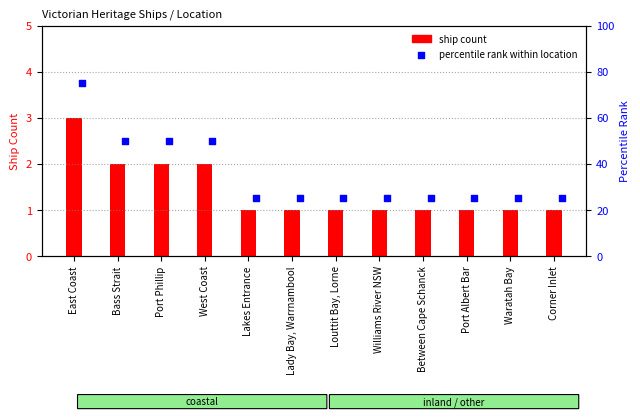

What is the total value across all series at Port Albert Bar?

26